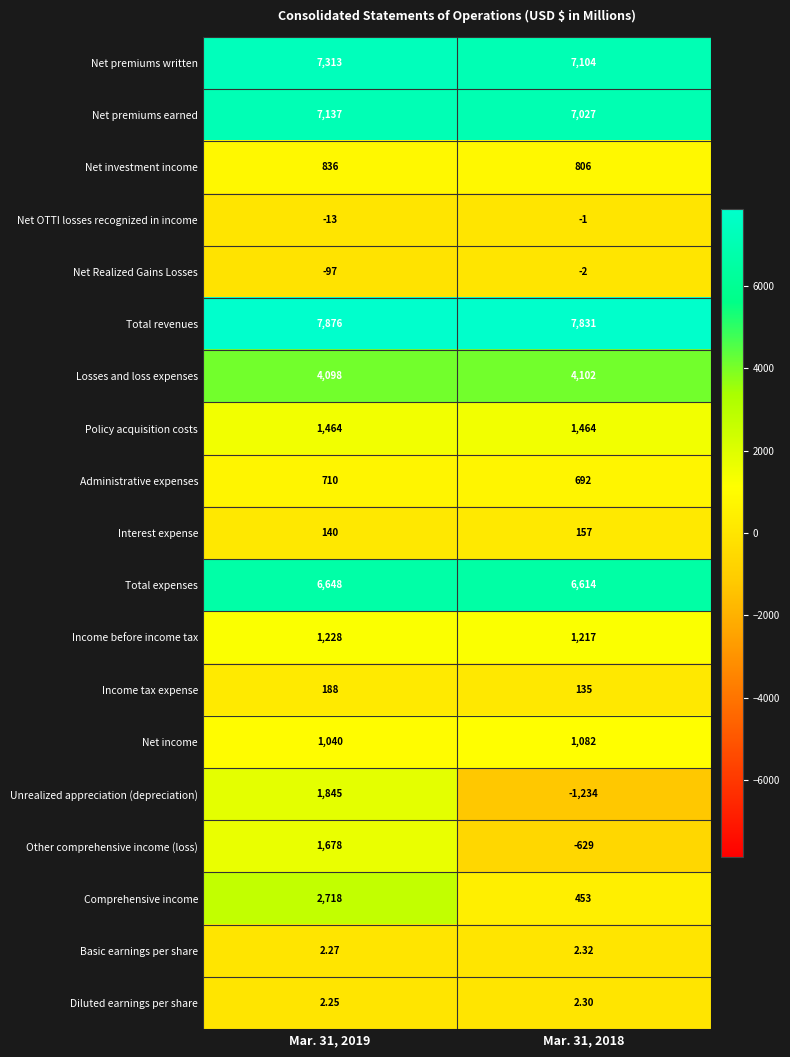

What is the difference between the highest and lowest values at Mar. 31, 2019?

7973.0